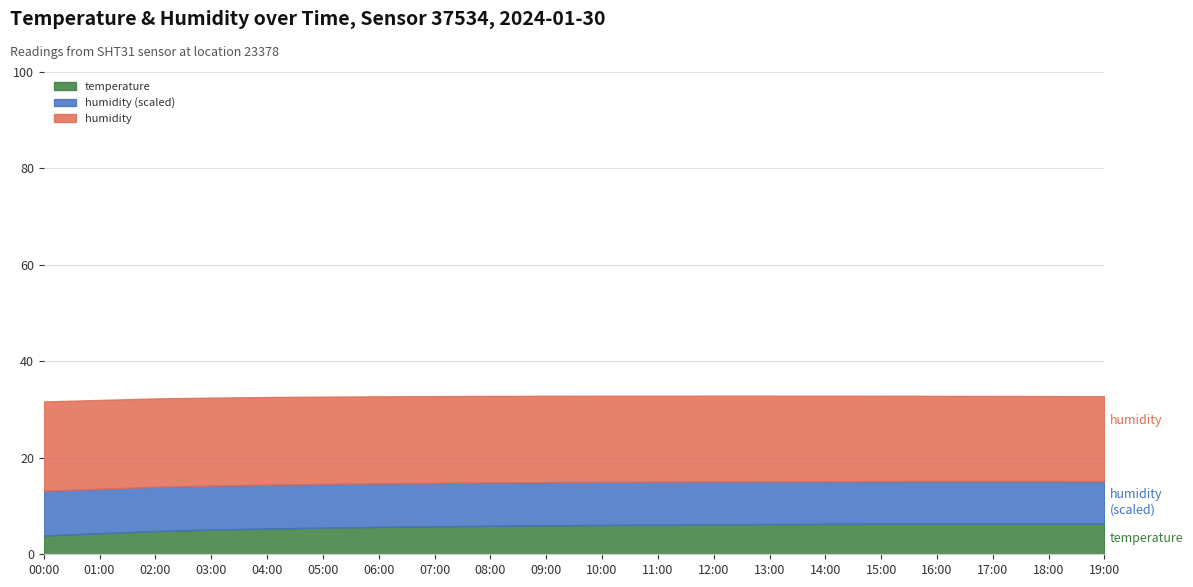

What is the sum of all temperature values?

115.2